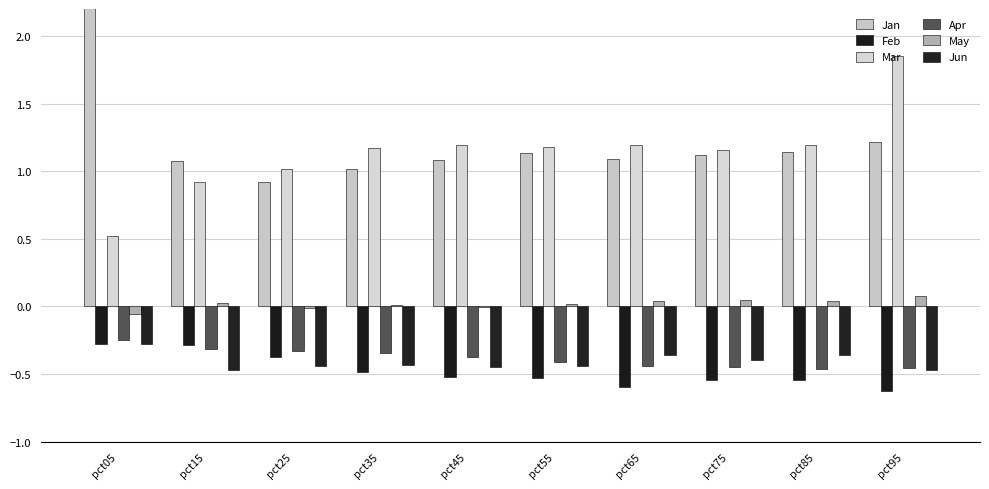

Reading left to right, transcribe all the data shown in this chart.

Jan: 2.5	1.1	0.9	1.0	1.1	1.1	1.1	1.1	1.1	1.2
Feb: -0.3	-0.3	-0.4	-0.5	-0.5	-0.5	-0.6	-0.5	-0.5	-0.6
Mar: 0.5	0.9	1.0	1.2	1.2	1.2	1.2	1.2	1.2	1.8
Apr: -0.2	-0.3	-0.3	-0.3	-0.4	-0.4	-0.4	-0.4	-0.5	-0.5
May: -0.1	0.0	-0.0	0.0	-0.0	0.0	0.0	0.1	0.0	0.1
Jun: -0.3	-0.5	-0.4	-0.4	-0.4	-0.4	-0.4	-0.4	-0.4	-0.5